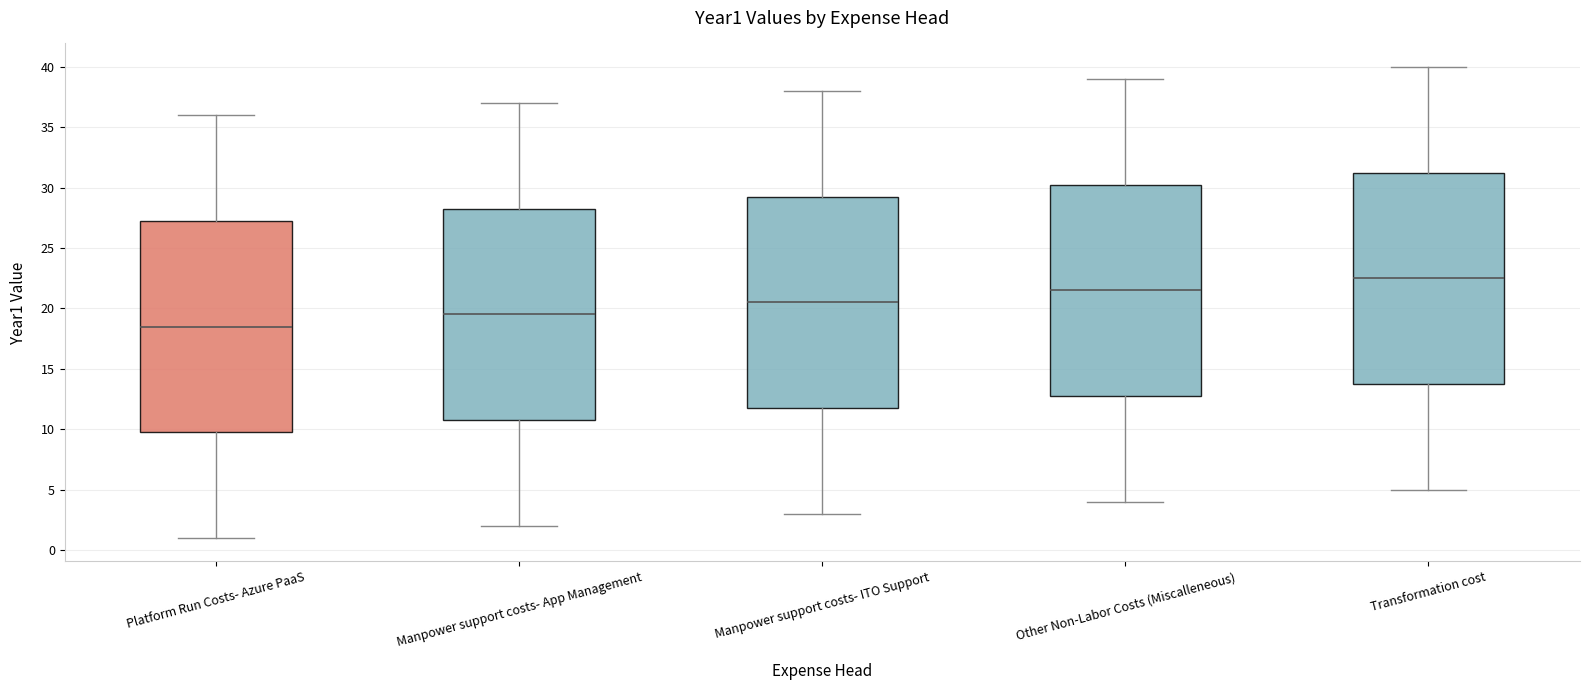

Which box's median line is the highest?

Transformation cost